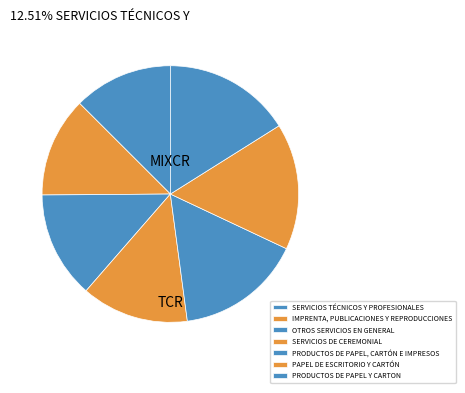

Is the sum of SERVICIOS DE CEREMONIAL and PRODUCTOS DE PAPEL, CARTÓN E IMPRESOS greater than half?

No